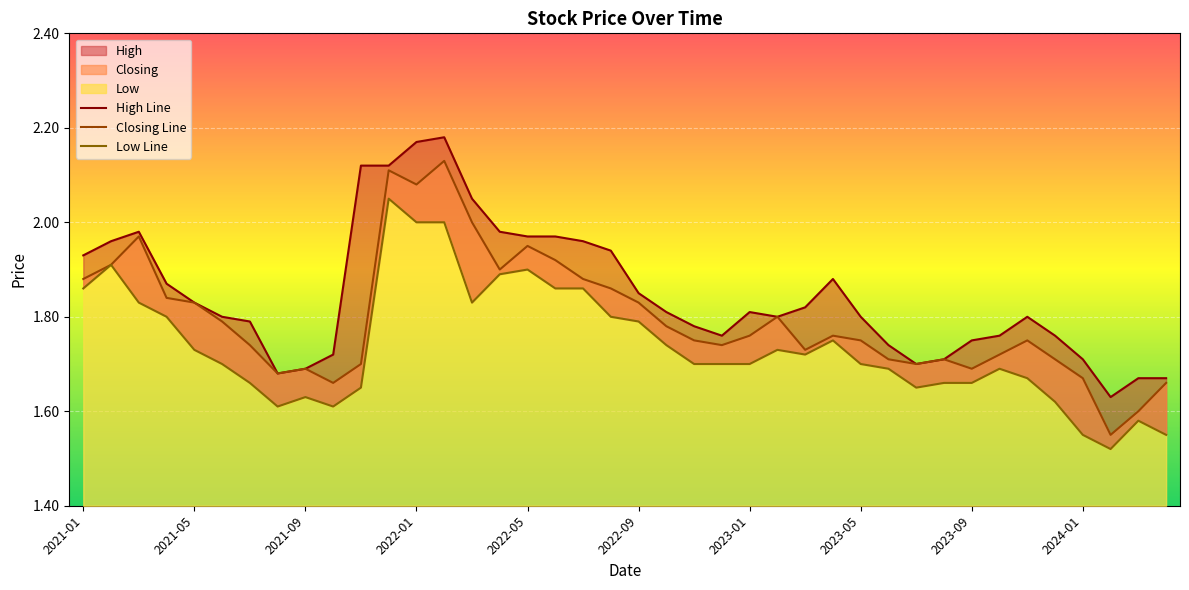

What is the maximum value for Closing Line?

2.1